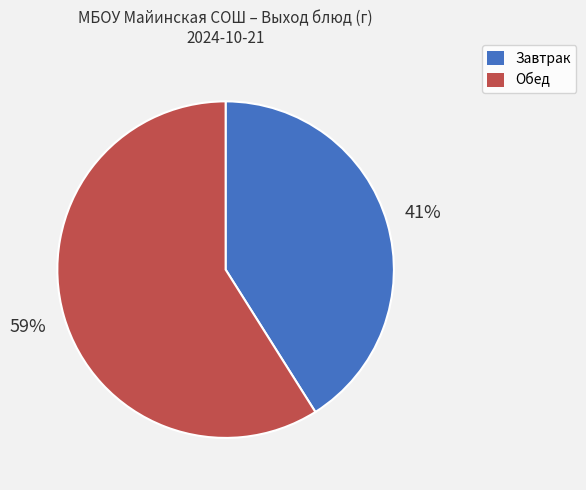

How many segments does this pie chart have?

2